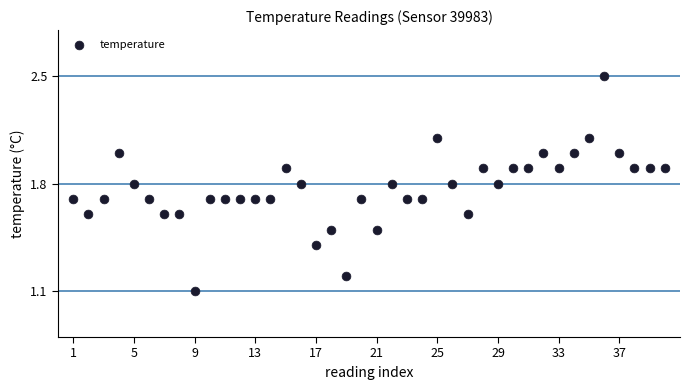

What is the range of Y values (max minus min)?

1.4